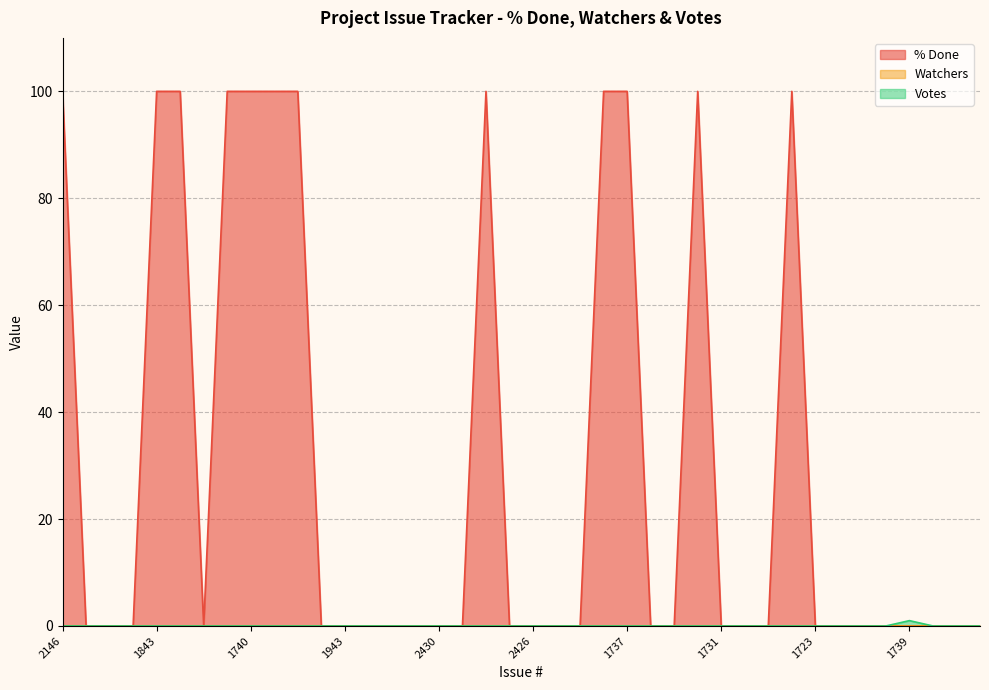

At how many categories does at least one series exceed 11?

12